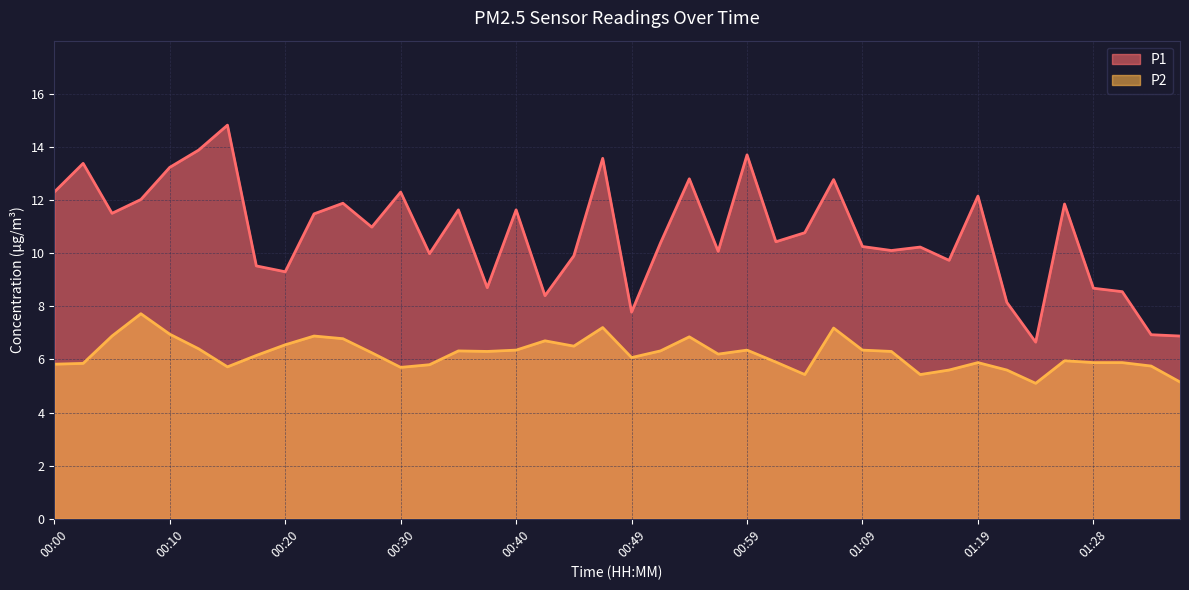

What is the label of the 23rd point from the right?

00:42